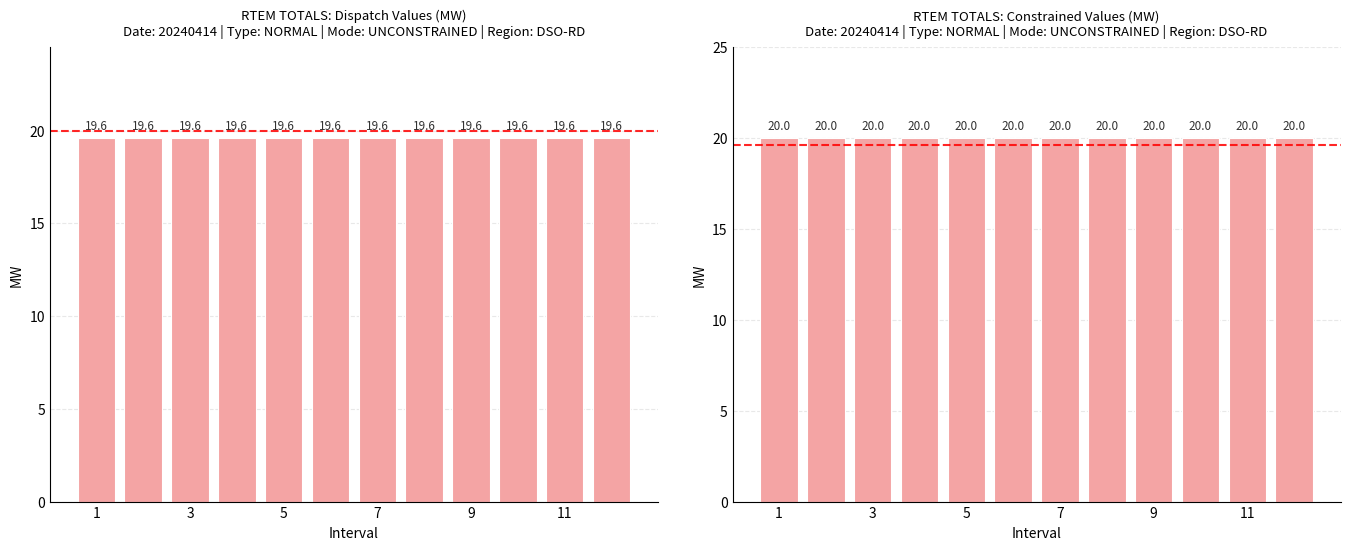

What is the sum of the Normal Value (MW) values at 1 and 9?

40.0